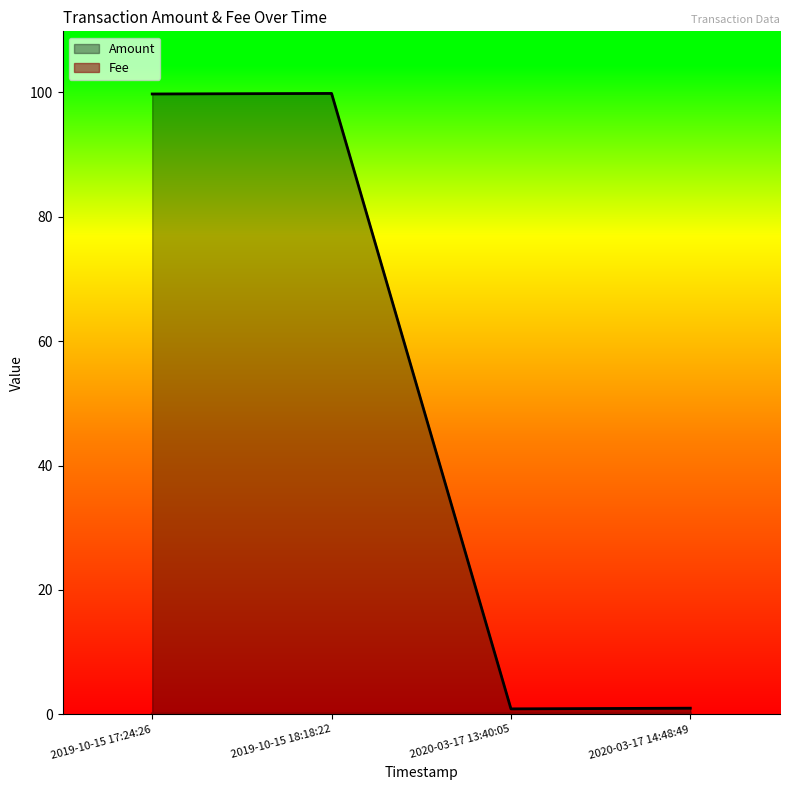

What is the highest value of the Fee series?

0.1